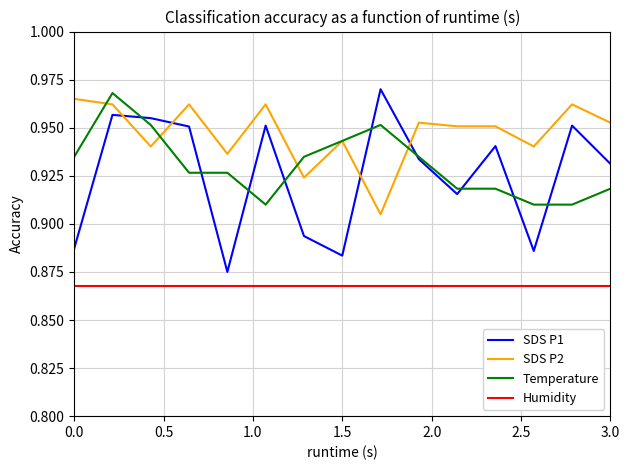

True or false: Humidity and SDS P2 intersect in this chart.

False